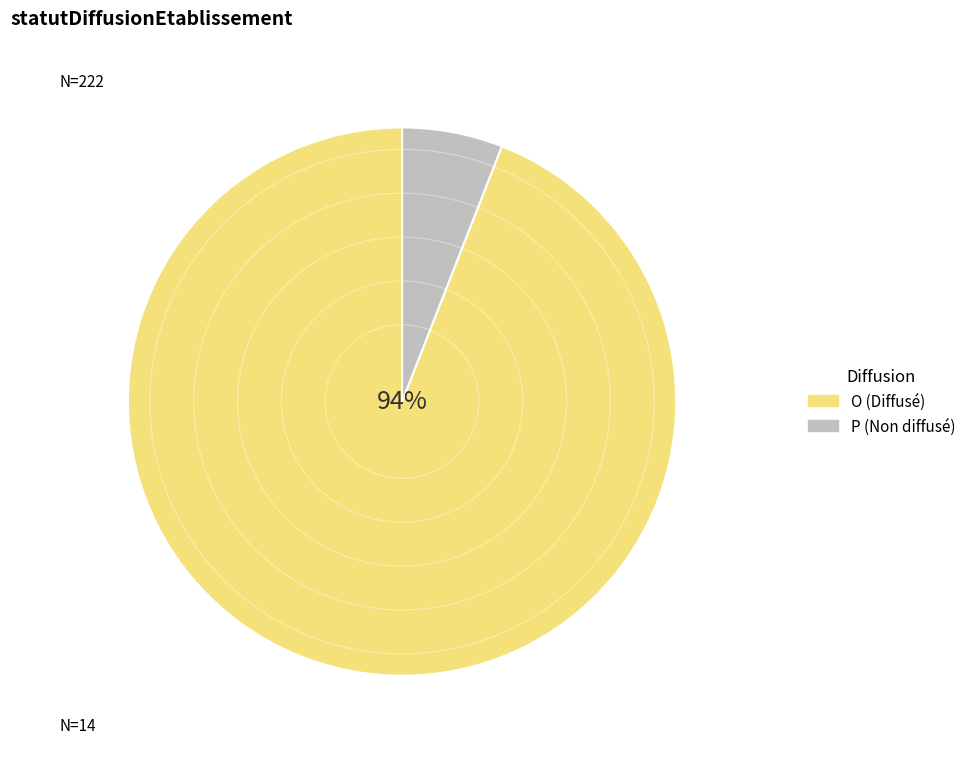

What is the largest slice in the pie chart?

O